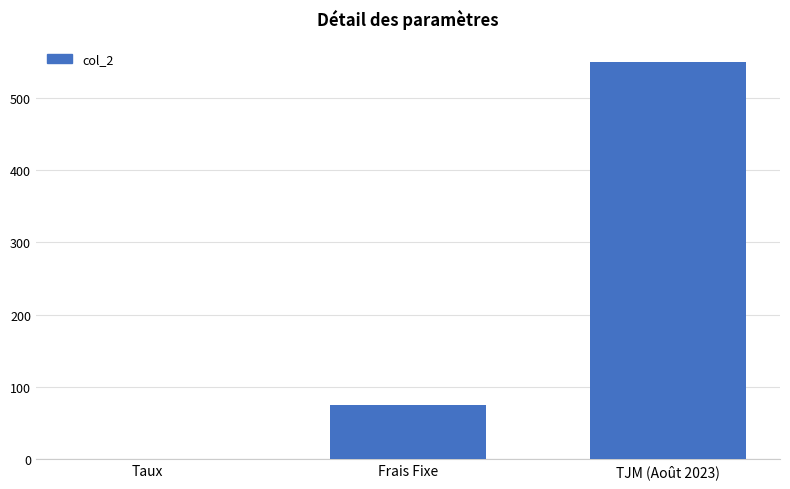

What is the sum of all values?

625.1